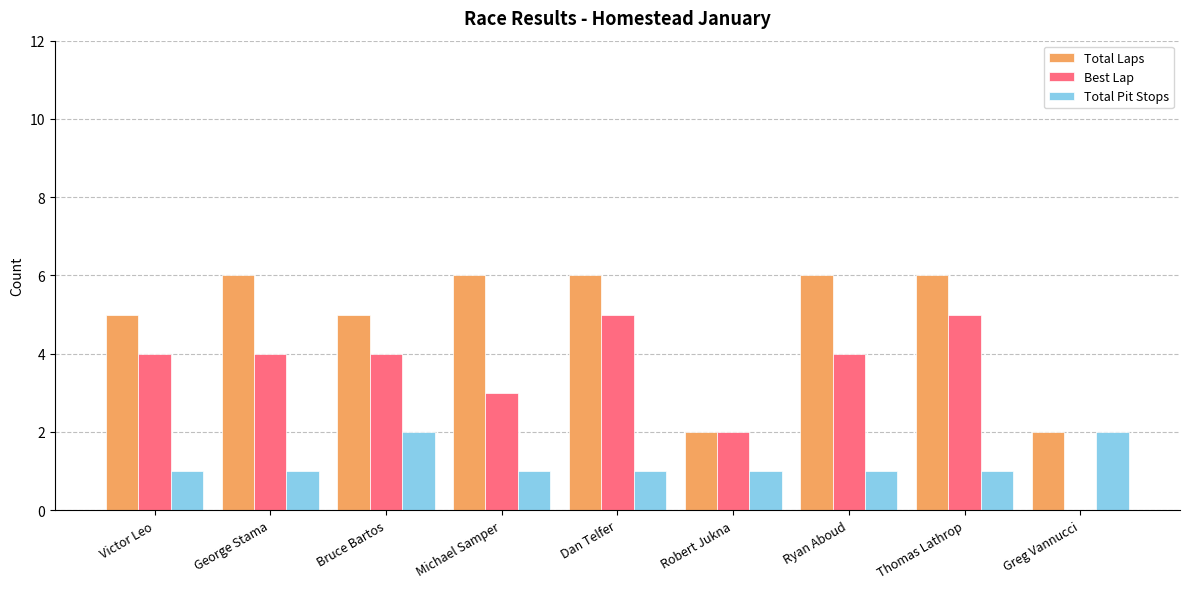

True or false: Total Laps has a value of 6 at Thomas Lathrop.

True